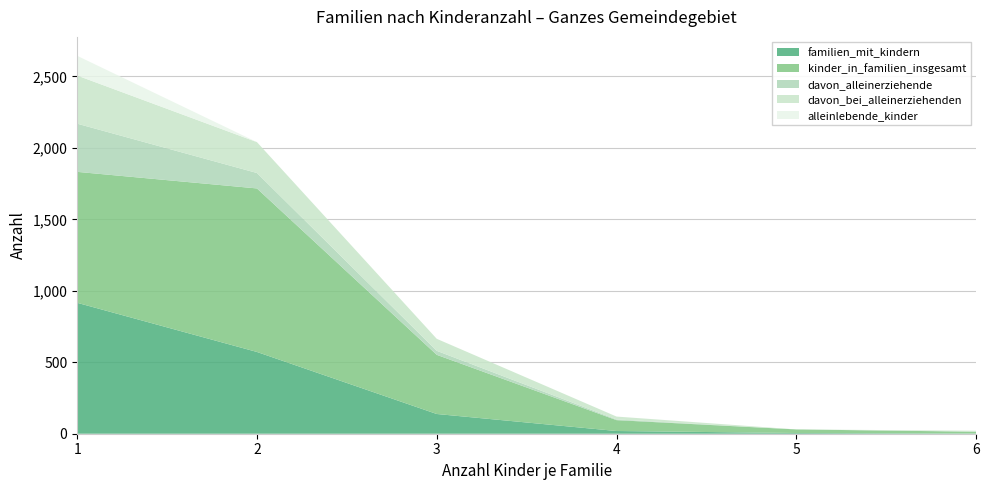

Reading right to left, list all the values displayed in this chart.

familien_mit_kindern: 2	5	19	138	572	916
kinder_in_familien_insgesamt: 12	25	76	414	1144	916
davon_alleinerziehende: 1	0	5	28	108	337
davon_bei_alleinerziehenden: 6	0	20	84	216	337
alleinlebende_kinder: 0	0	0	0	0	138